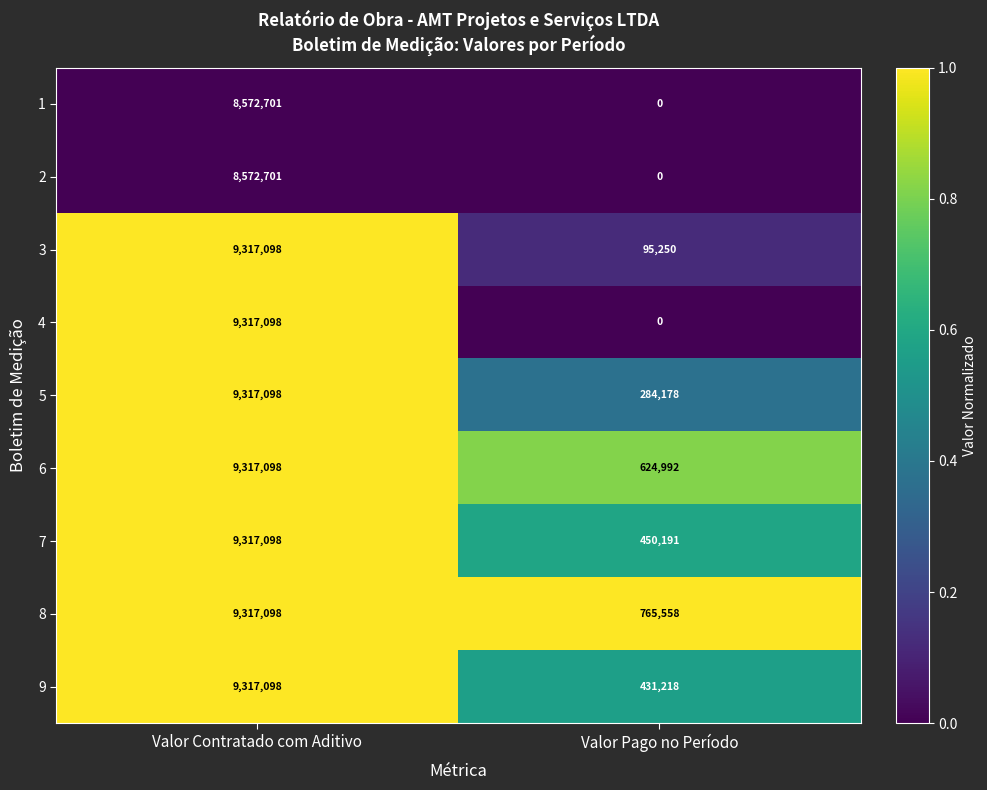

Is it true that 6 equals 16308507 at Valor Contratado com Aditivo?

False